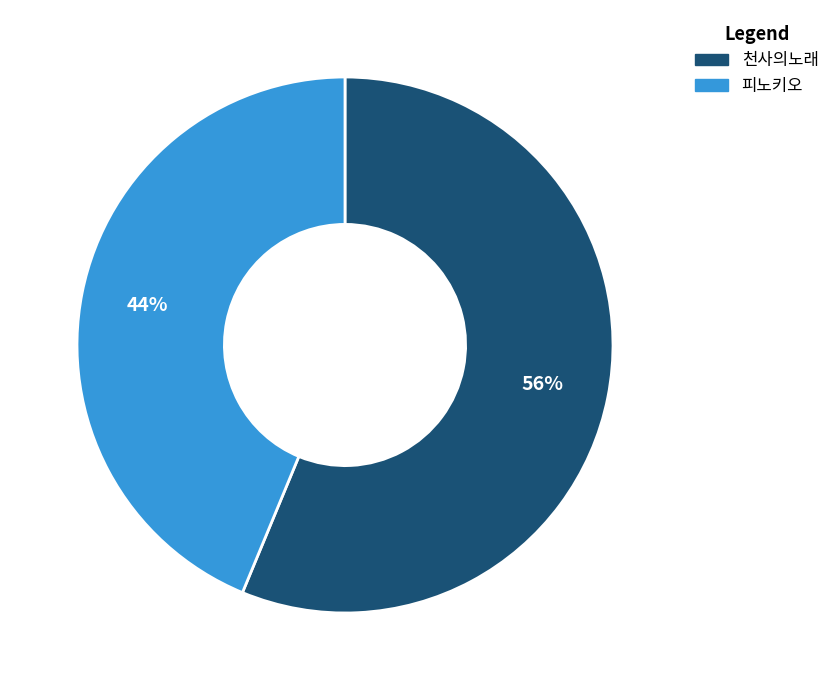

How many slices are in this pie chart?

2